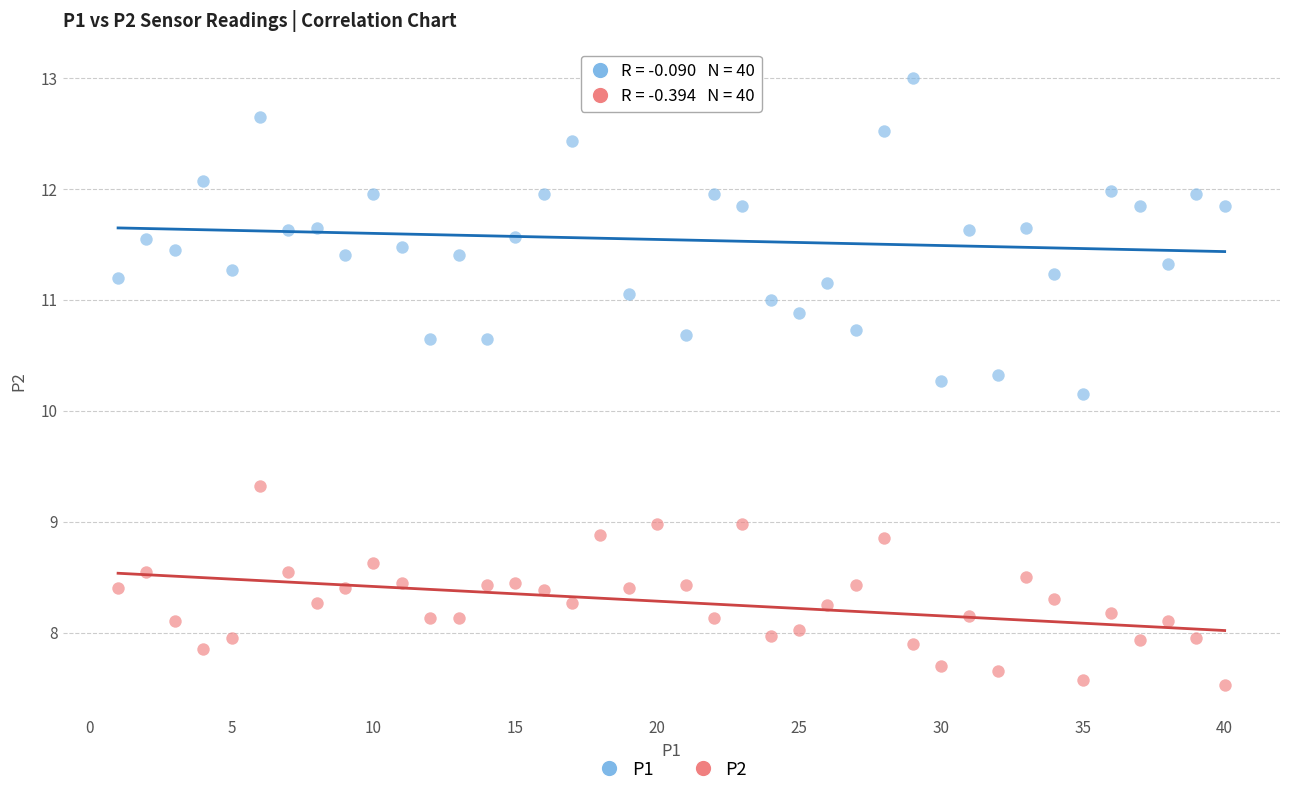

Which series contains the lowest Y value?

P2